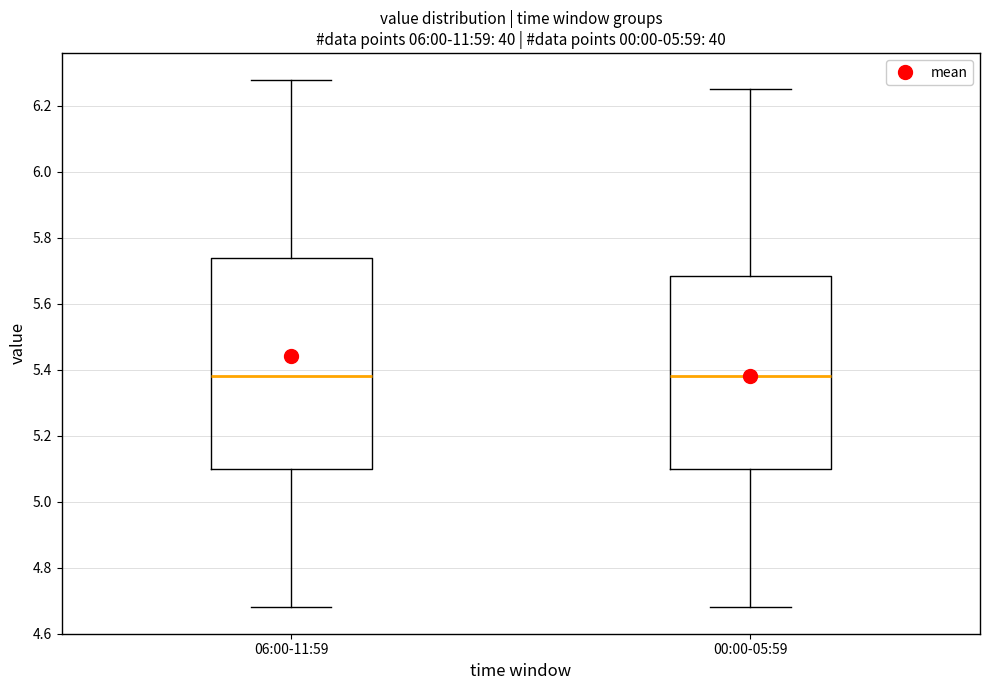

Reading left to right, transcribe this box plot: for each box, give where its median line is, the range the box spans, and where its two whiskers end, as read against the y-axis. The values are not printed on the chart, so give them approximately, as read against the axis.

06:00-11:59: median 5.38, box 5.10 to 5.74, whiskers 4.68 to 6.28
00:00-05:59: median 5.38, box 5.10 to 5.68, whiskers 4.68 to 6.26